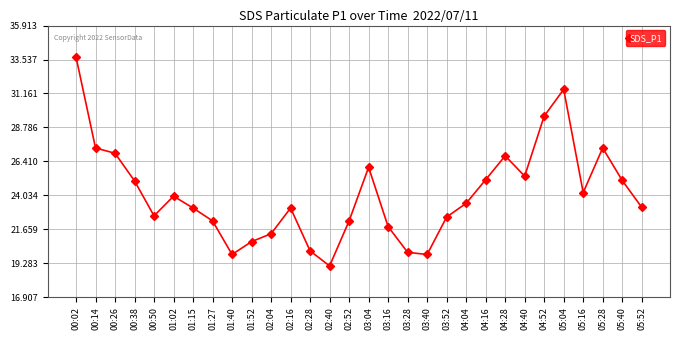

Which has a higher value, 04:16 or 03:04?

03:04